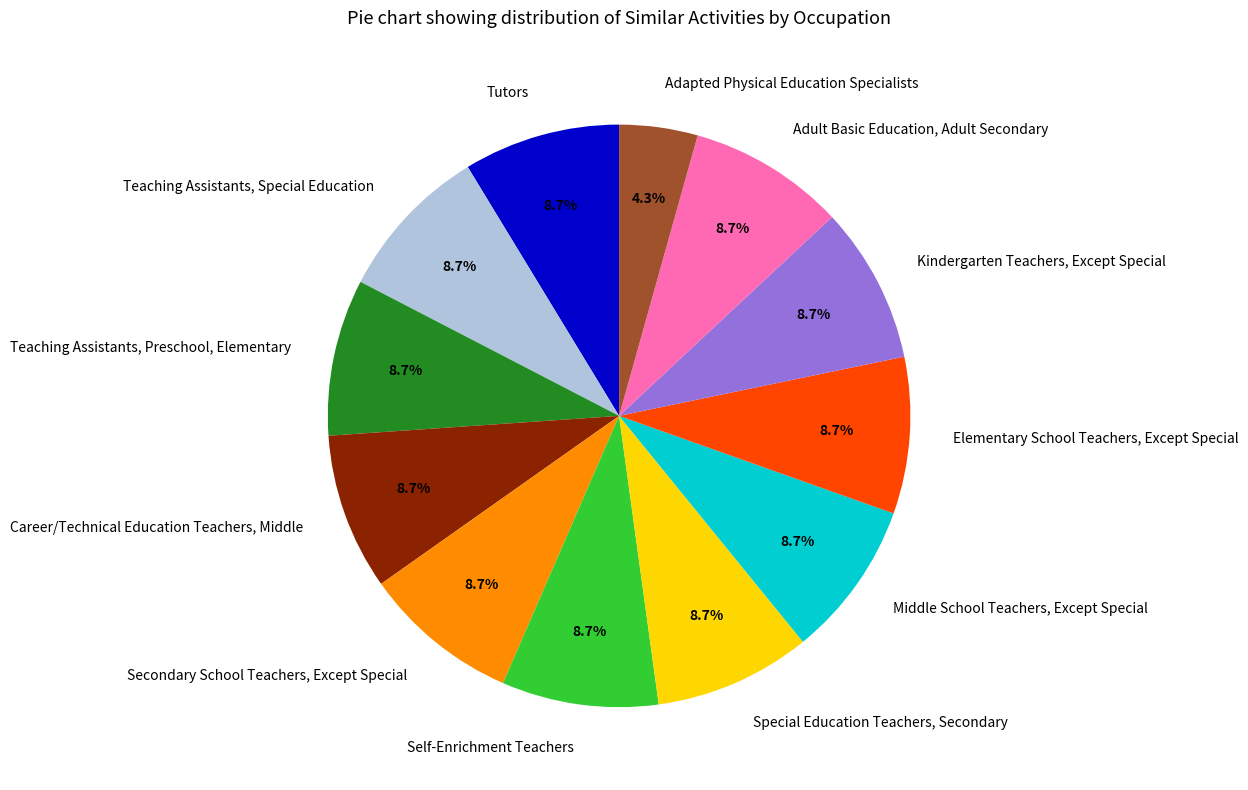

What is the smallest slice in the pie chart?

Adapted Physical Education Specialists